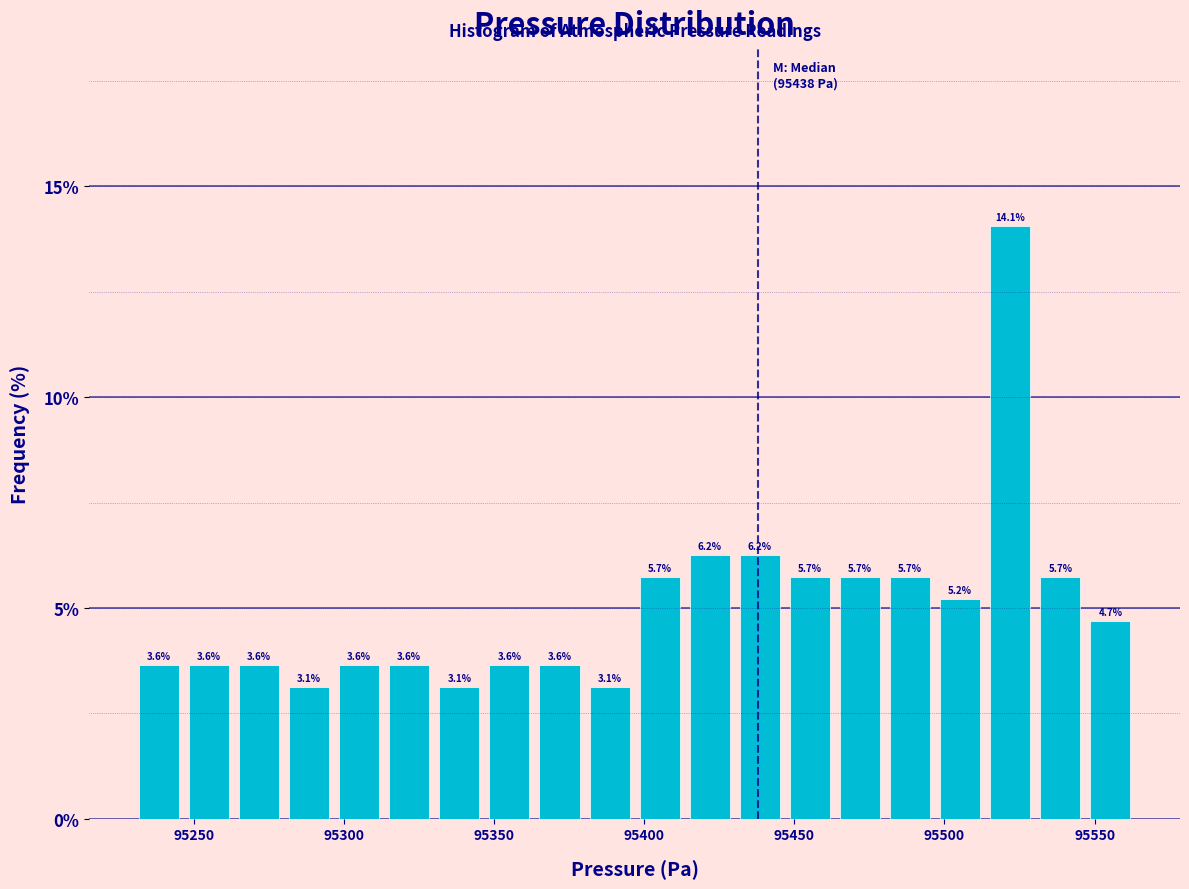

Around what value on the x-axis is the tallest bar? Give the approximate position of its centre, as read against the axis.

95520